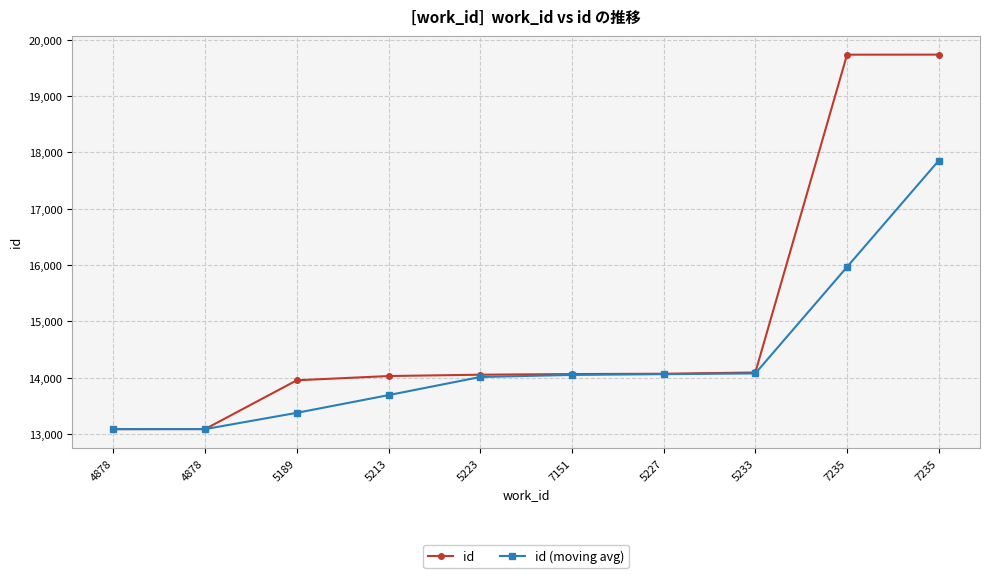

What is the maximum value shown in the chart?

19732.0